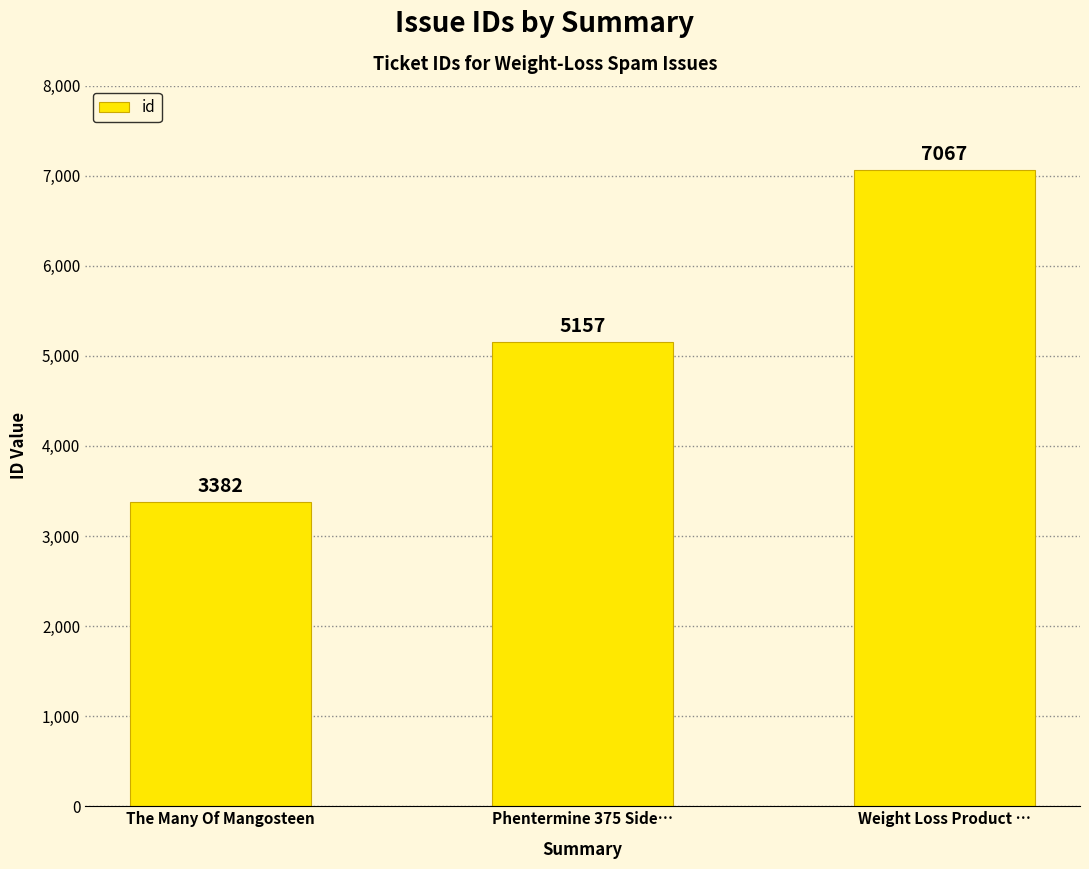

The value at Weight Loss Product … is 11558. True or false?

False